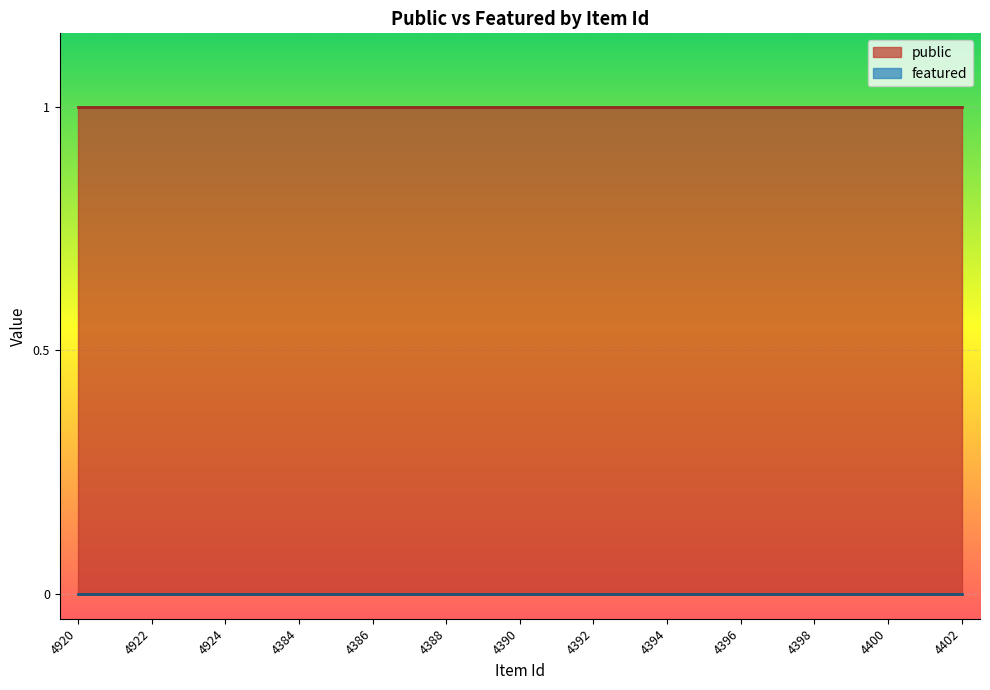

True or false: featured and public intersect in this chart.

False